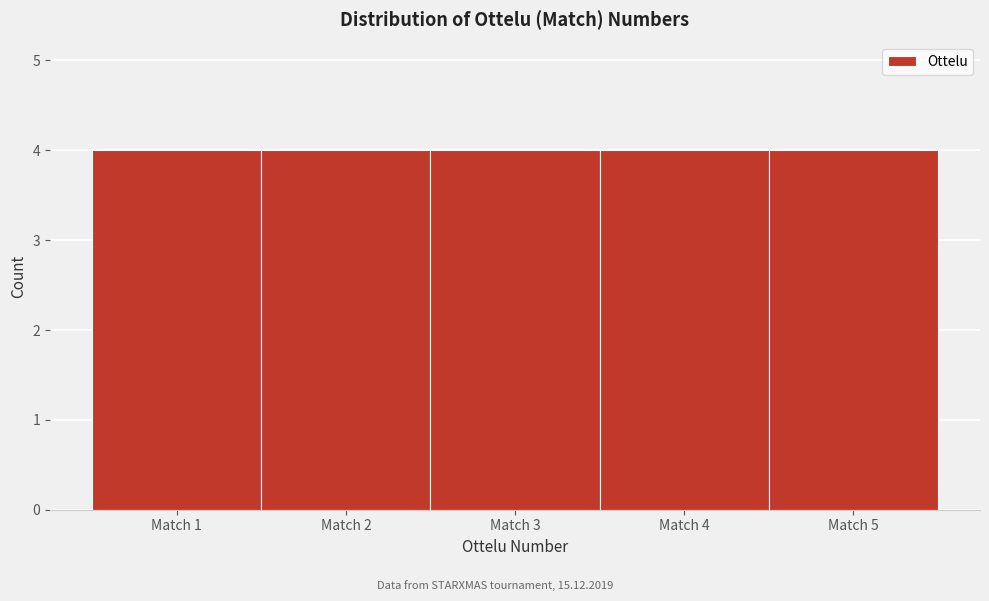

Reading left to right, transcribe this chart: for each bar, give the range it covers on the x-axis and its height. The values are not printed on the chart, so give them approximately, as read against the axis.

0.5 to 1.5: 4
1.5 to 2.5: 4
2.5 to 3.5: 4
3.5 to 4.5: 4
4.5 to 5.5: 4